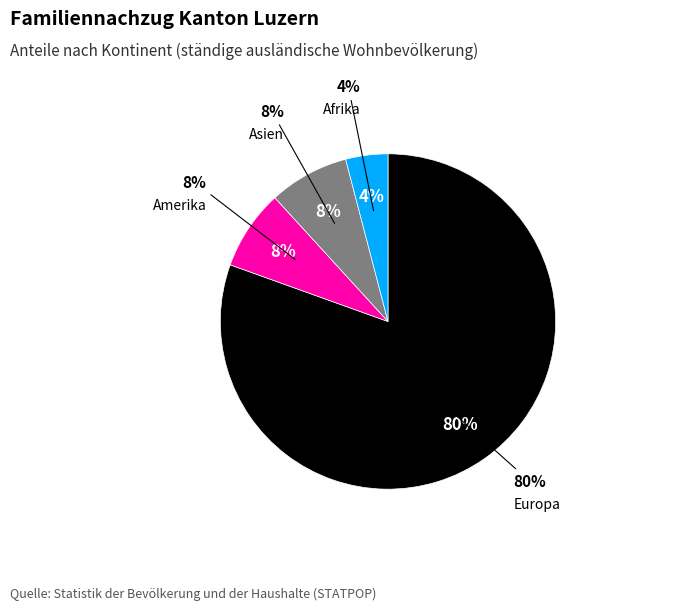

Is it true that Ozeanien is 10% of the pie?

False